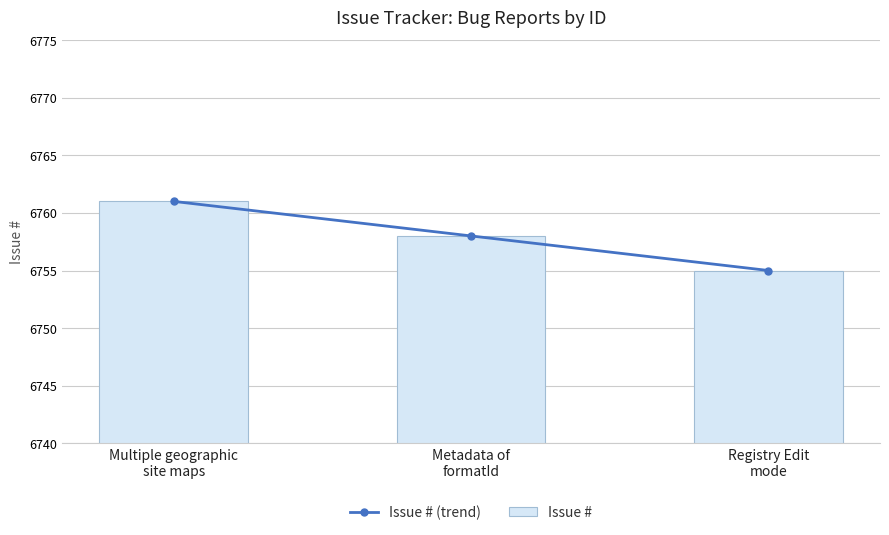

Reading left to right, transcribe all the data shown in this chart.

Issue # (trend): 6761	6758	6755
Issue #: 6761	6758	6755